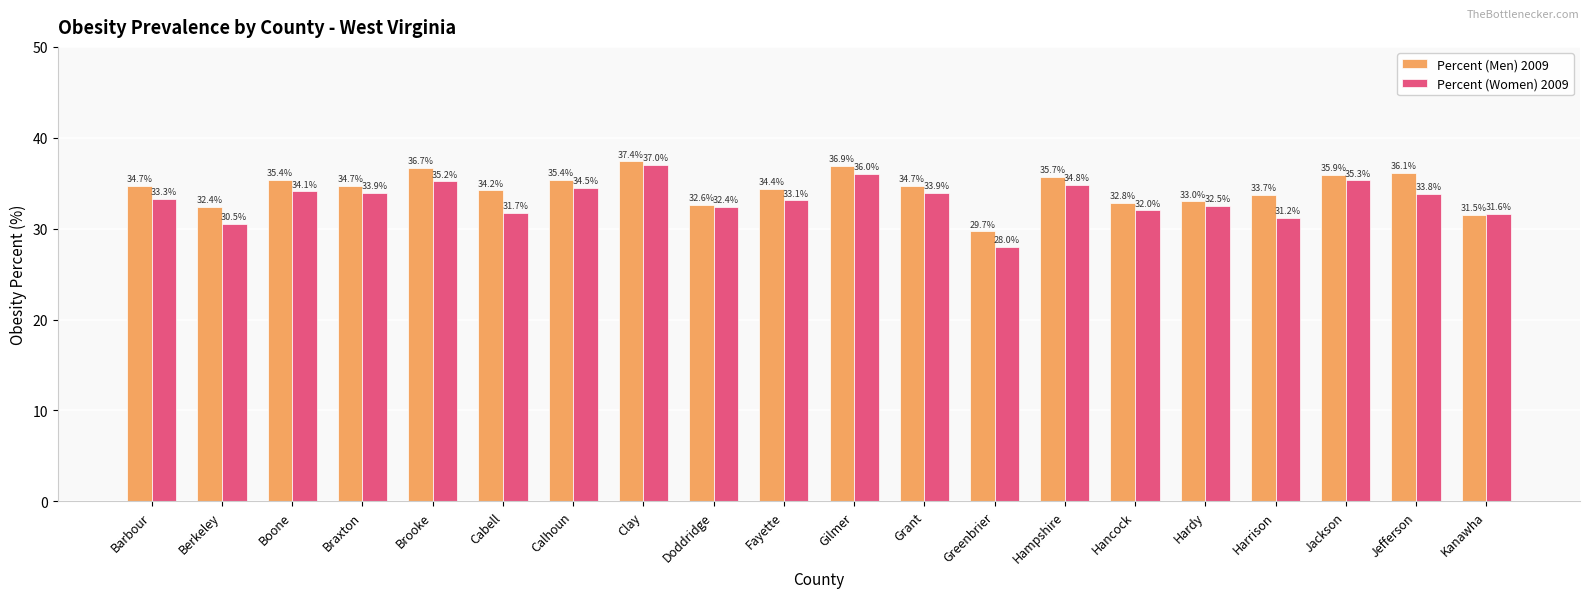

At Barbour, list the series in order from largest to smallest.

Percent (Men) 2009, Percent (Women) 2009